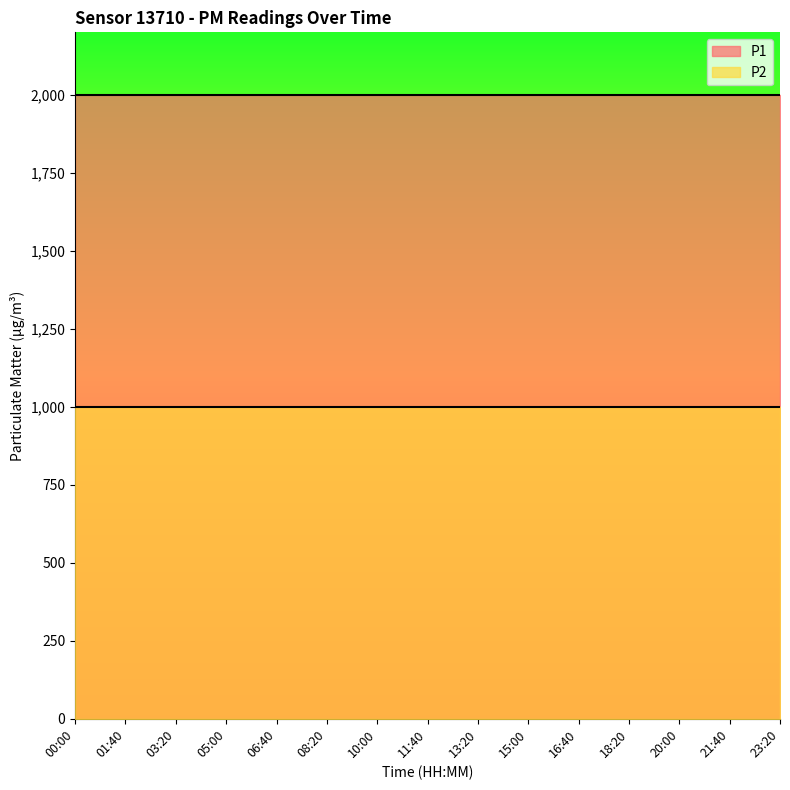

How many lines are shown in the chart?

2